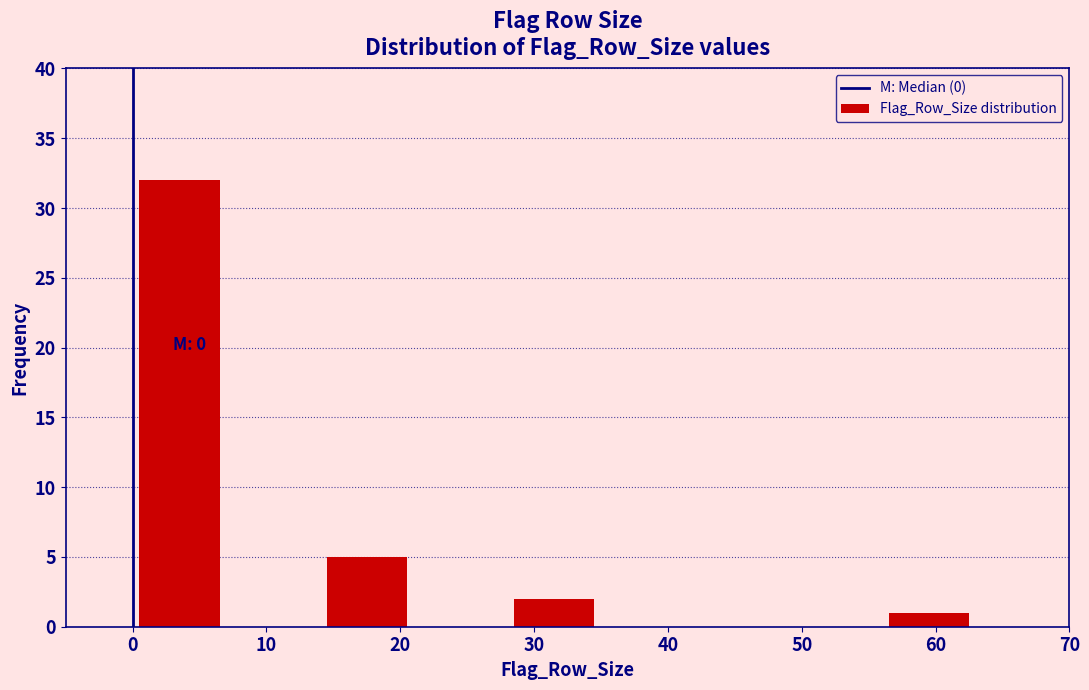

Which range on the x-axis has the tallest bar?

0 to 7